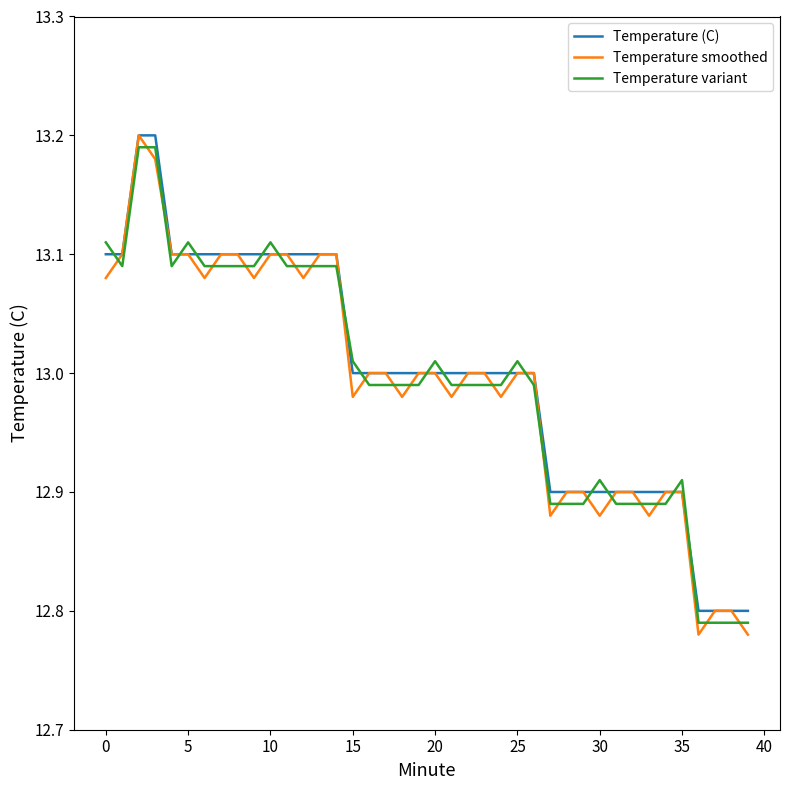

True or false: Temperature smoothed and Temperature variant cross at least once.

True